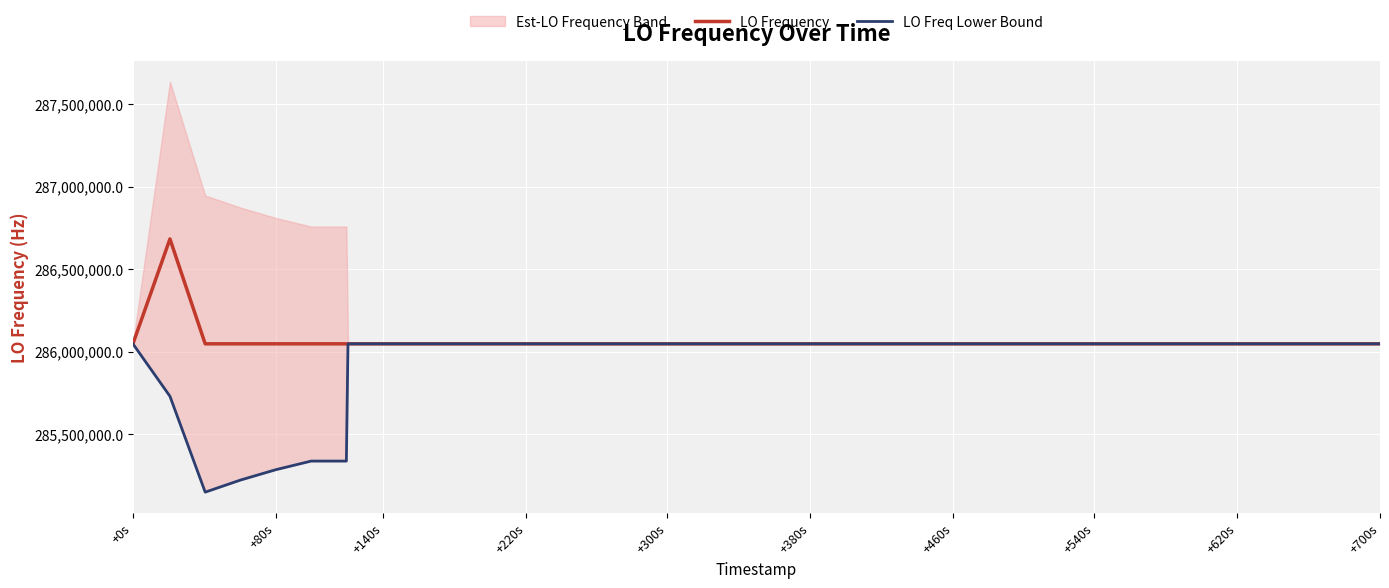

How many lines are shown in the chart?

2